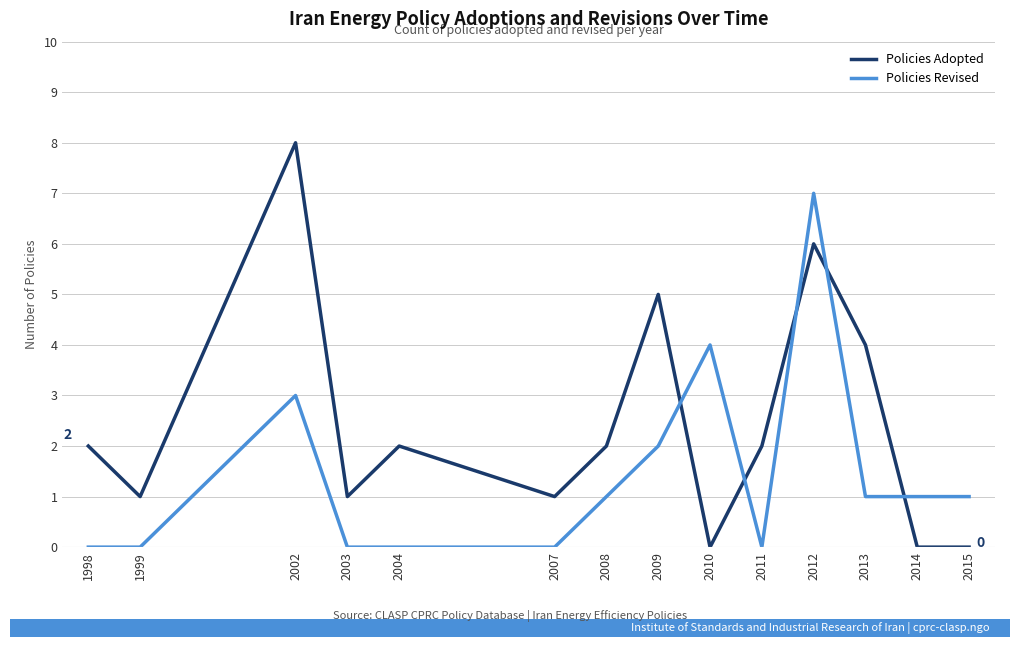

True or false: Policies Adopted and Policies Revised cross at least once.

True